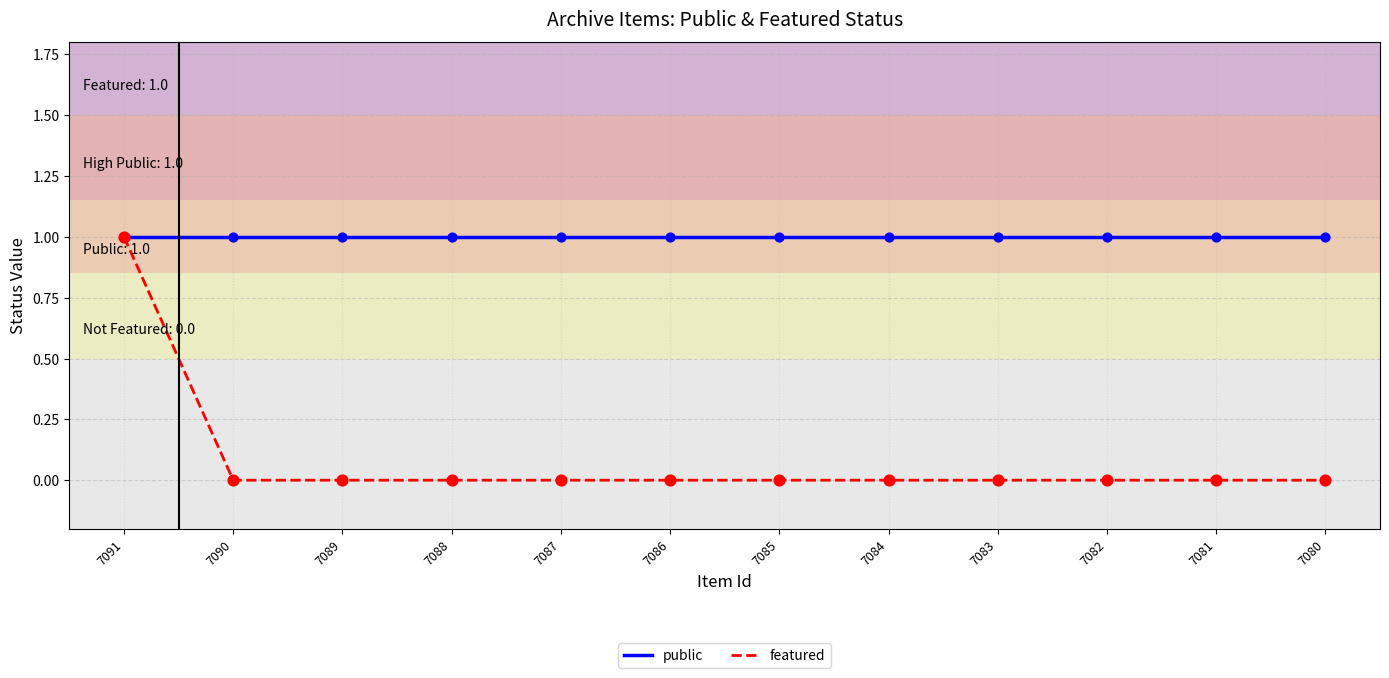

What are all the series names shown in the legend?

public, featured